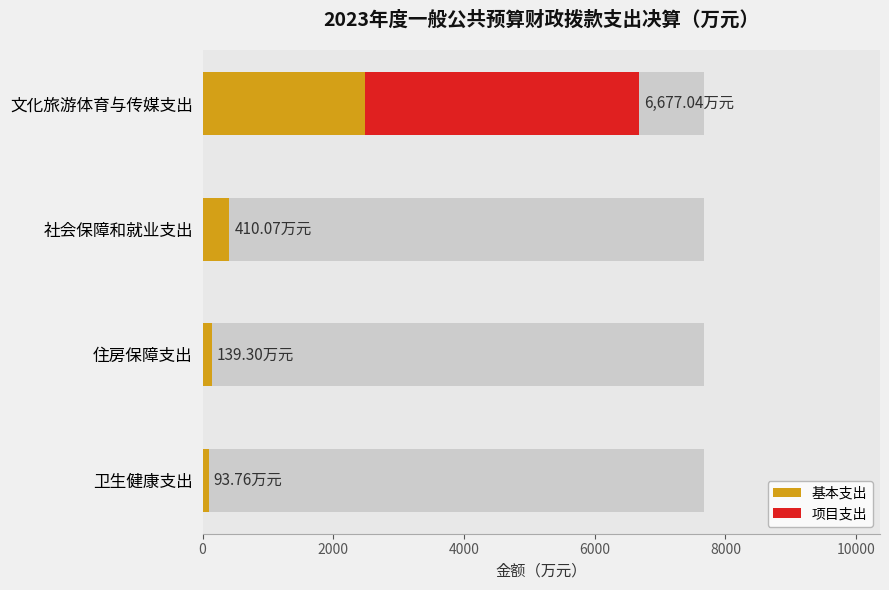

Is it true that 基本支出 equals 1333.0 at 文化旅游体育与传媒支出?

False